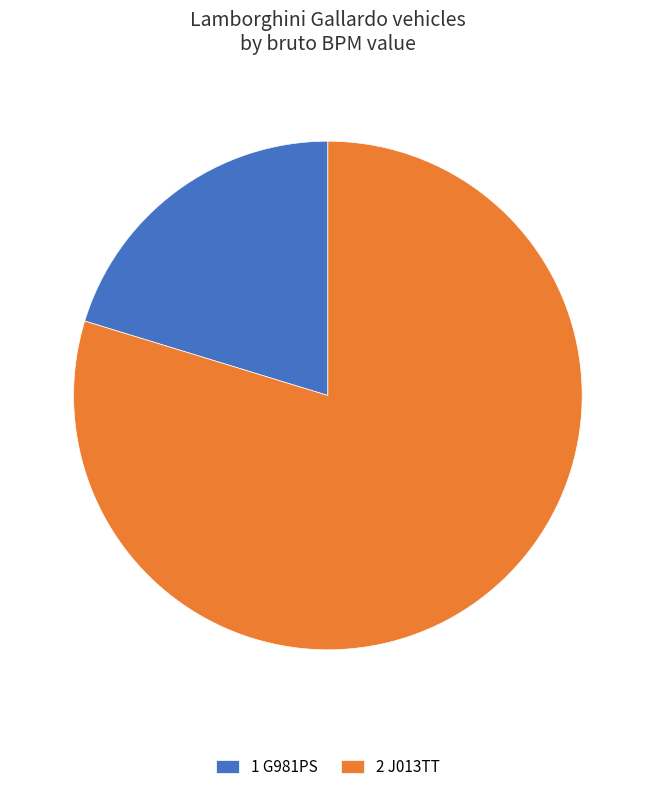

Combined, do 2 J013TT and 1 G981PS account for over 50%?

Yes